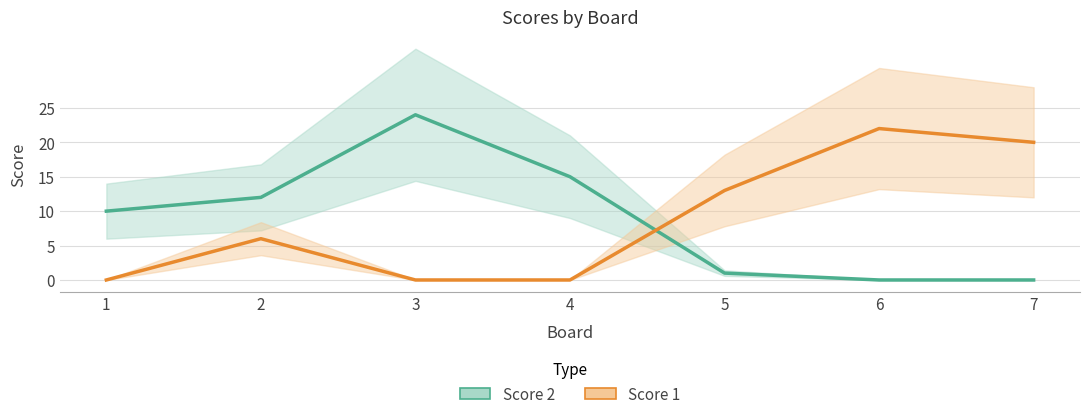

Which series ends up on top after the final intersection of Score 2 and Score 1?

Score 1